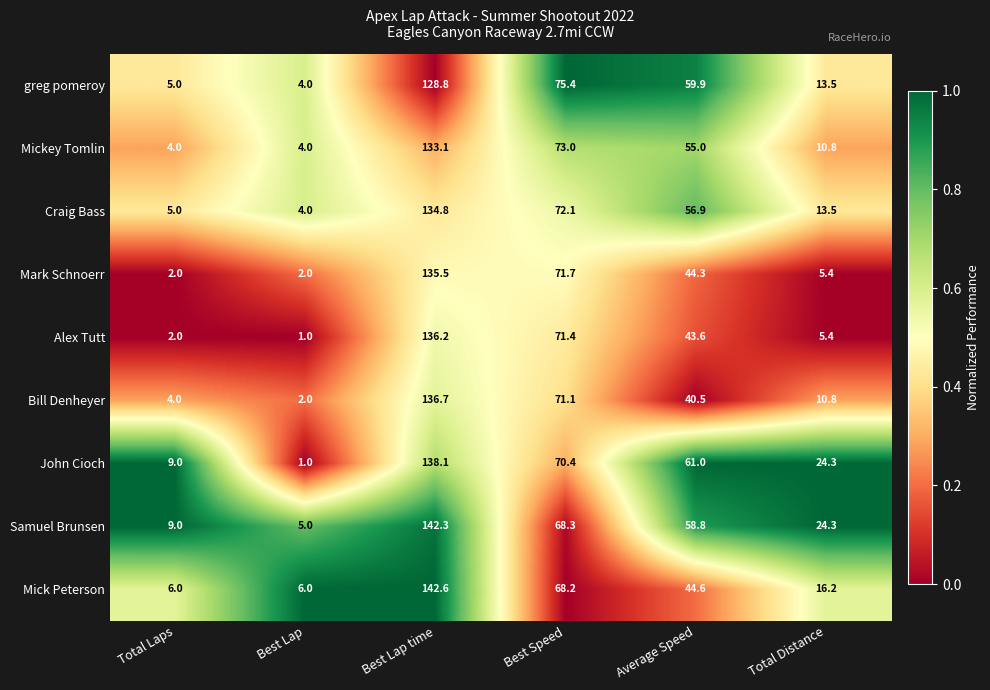

Rank the series at Average Speed from lowest to highest value.

Bill Denheyer, Alex Tutt, Mark Schnoerr, Mick Peterson, Mickey Tomlin, Craig Bass, Samuel Brunsen, greg pomeroy, John Cioch